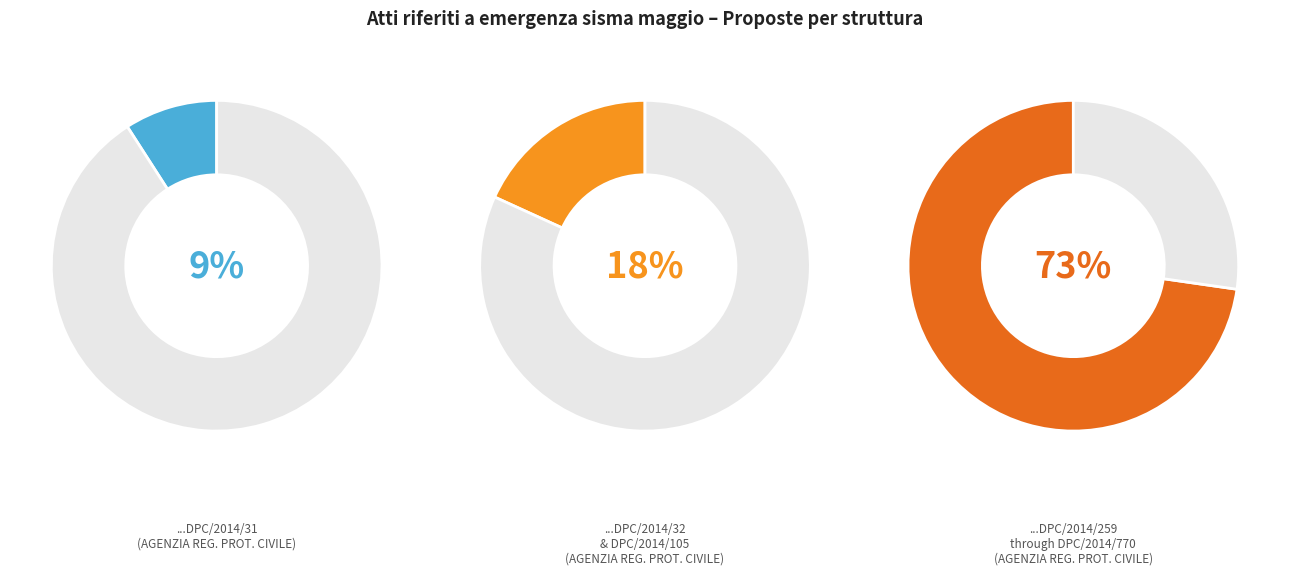

To the nearest percent, what is the difference between the DPC/2014/534 and DPC/2014/31 slice percentages?

11%